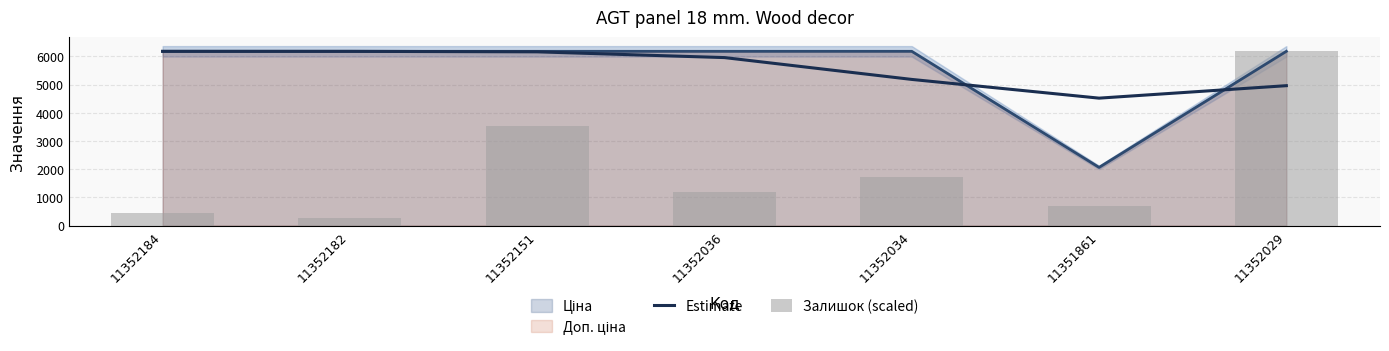

Rank the categories by Залишок (scaled) value from highest to lowest.

11352029, 11352151, 11352034, 11352036, 11351861, 11352184, 11352182